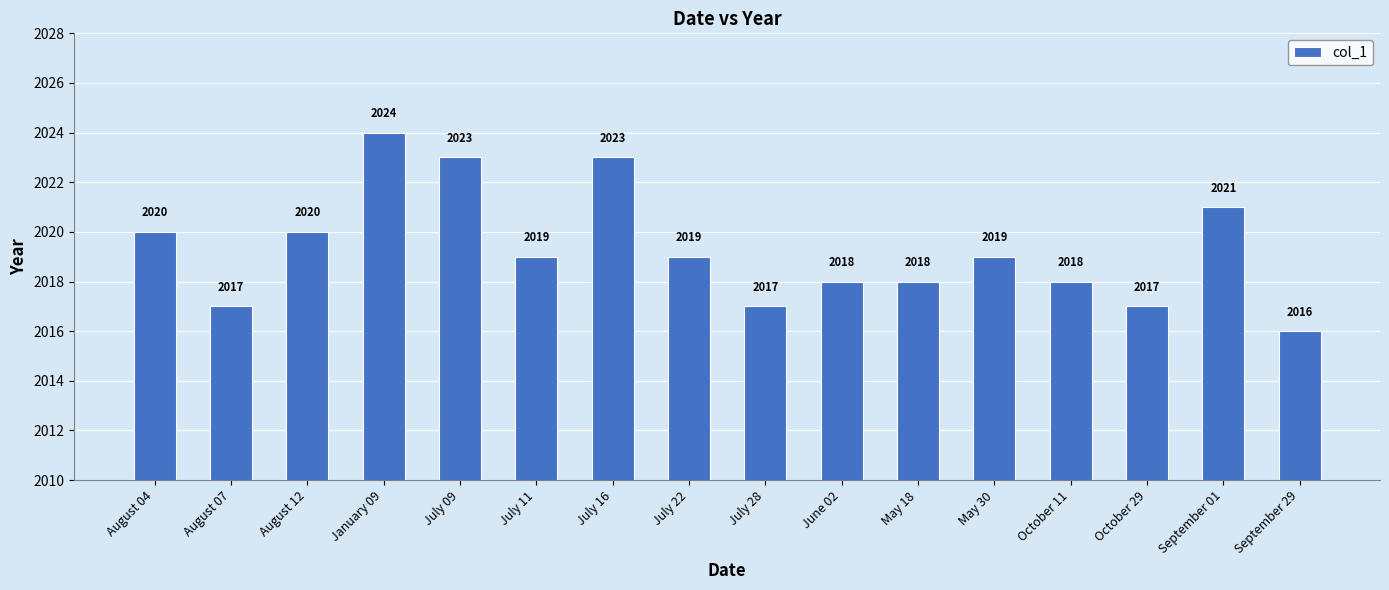

Are the bars grouped side by side (vs. stacked)?

No